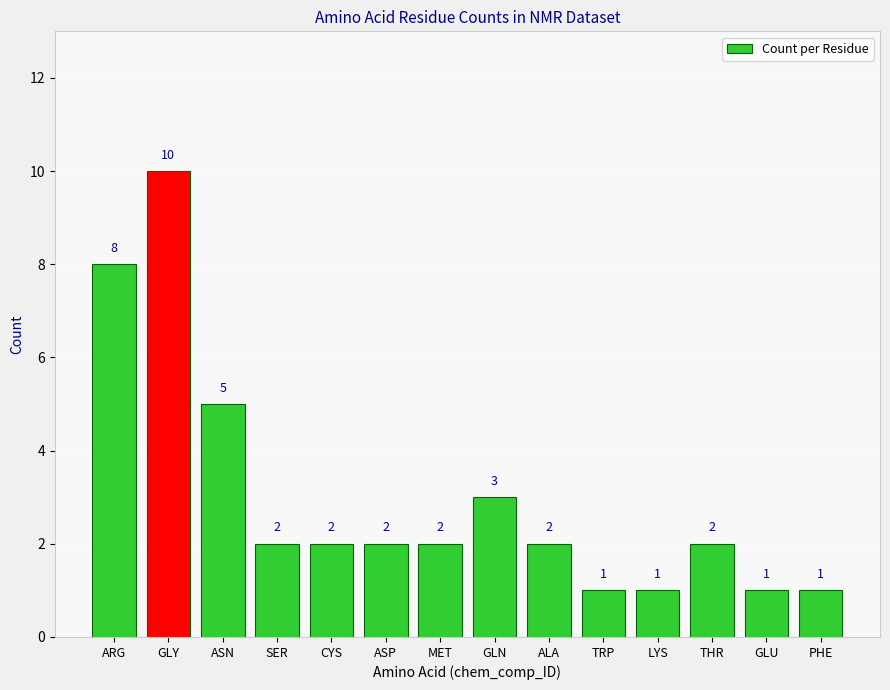

How many bars are there in total?

14